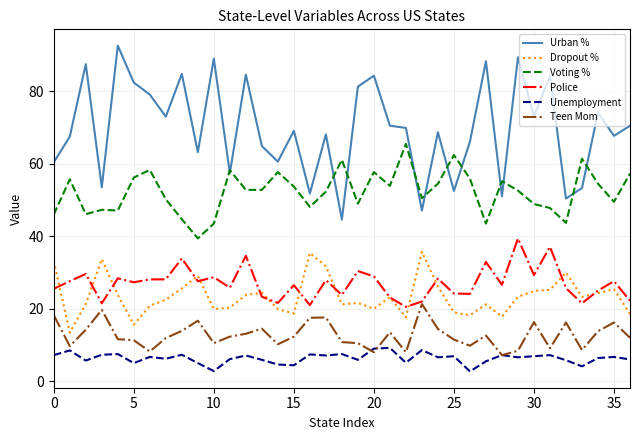

What is the greatest value displayed?

92.6